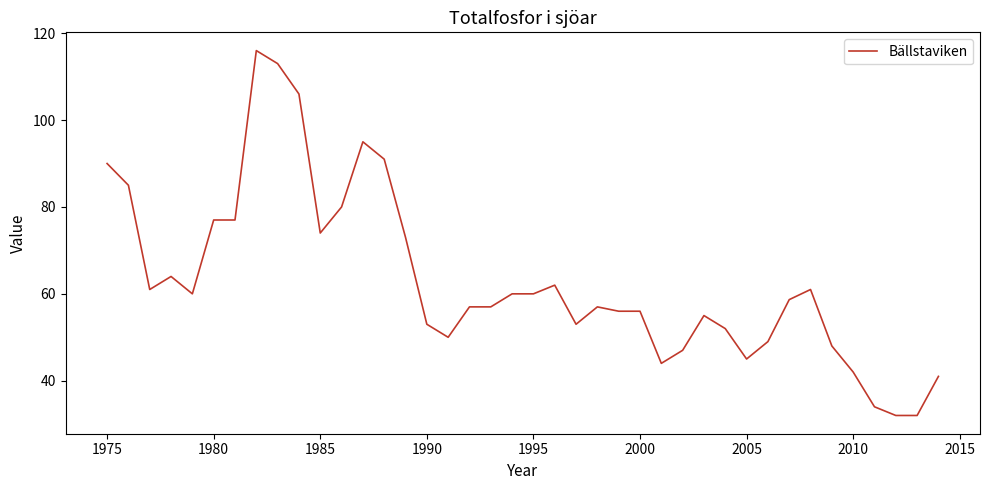

What is the maximum value shown in the chart?

116.0